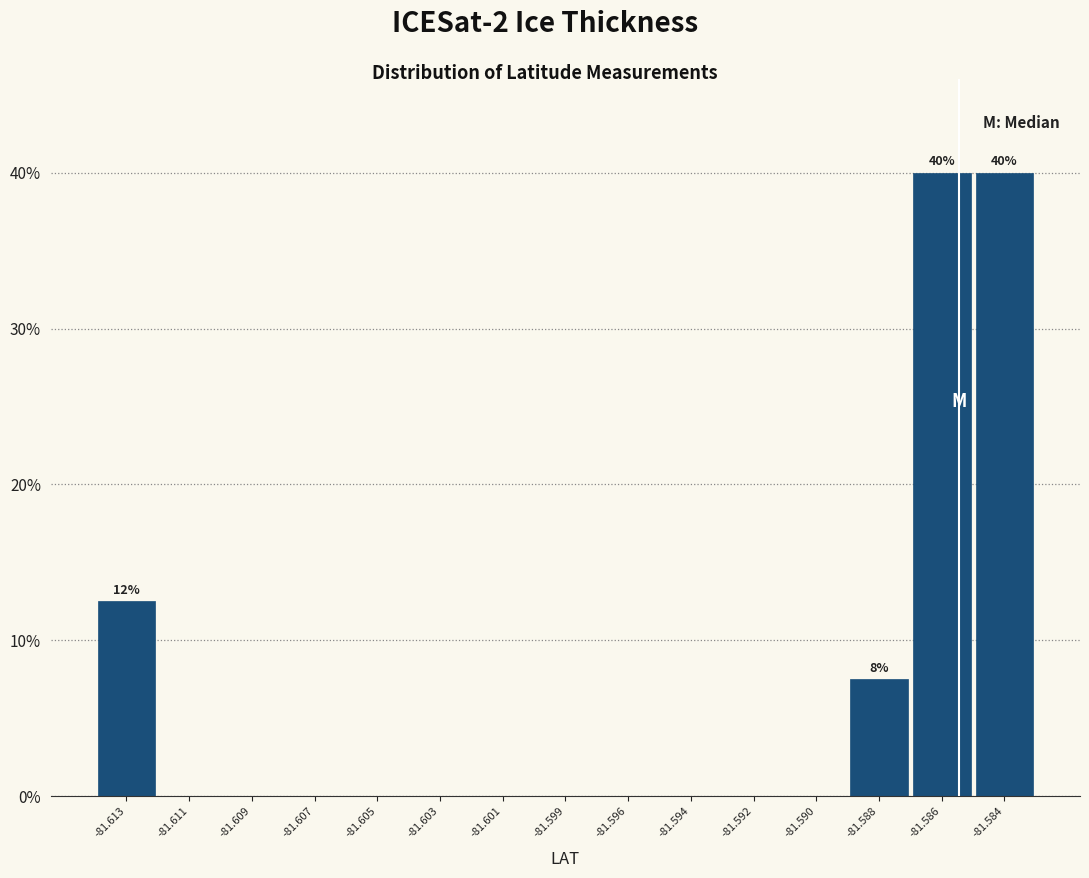

Reading right to left, list all the values displayed in this chart.

-81.584=40.0	-81.586=40.0	-81.588=7.5	-81.590=0.0	-81.592=0.0	-81.594=0.0	-81.596=0.0	-81.599=0.0	-81.601=0.0	-81.603=0.0	-81.605=0.0	-81.607=0.0	-81.609=0.0	-81.611=0.0	-81.613=12.5